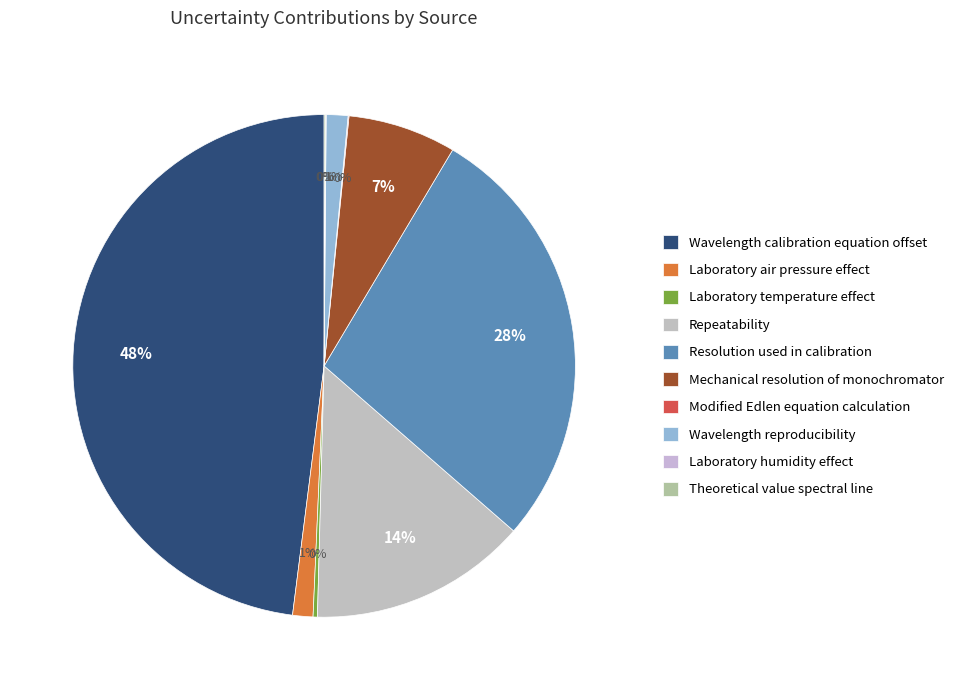

Is Laboratory humidity effect the majority of the pie?

No